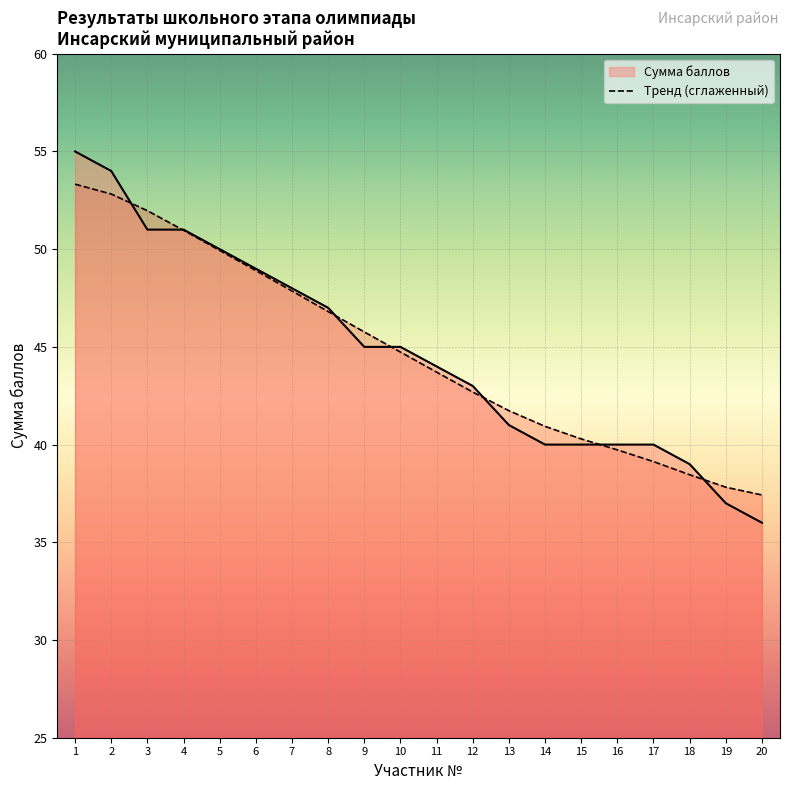

Which has a higher value, 18 or 5?

5